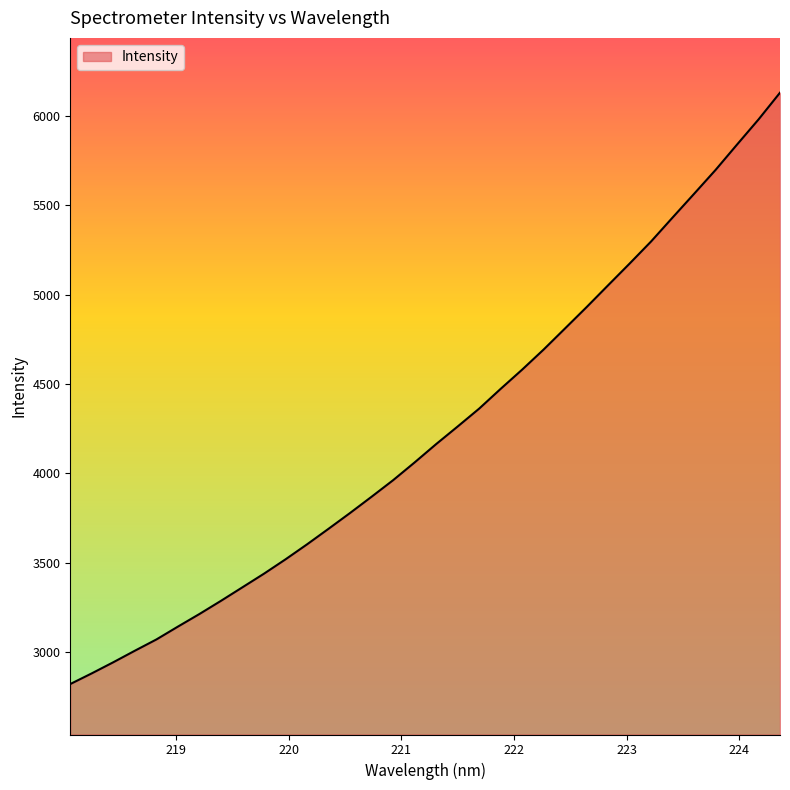

What is the maximum value shown in the chart?

6129.4